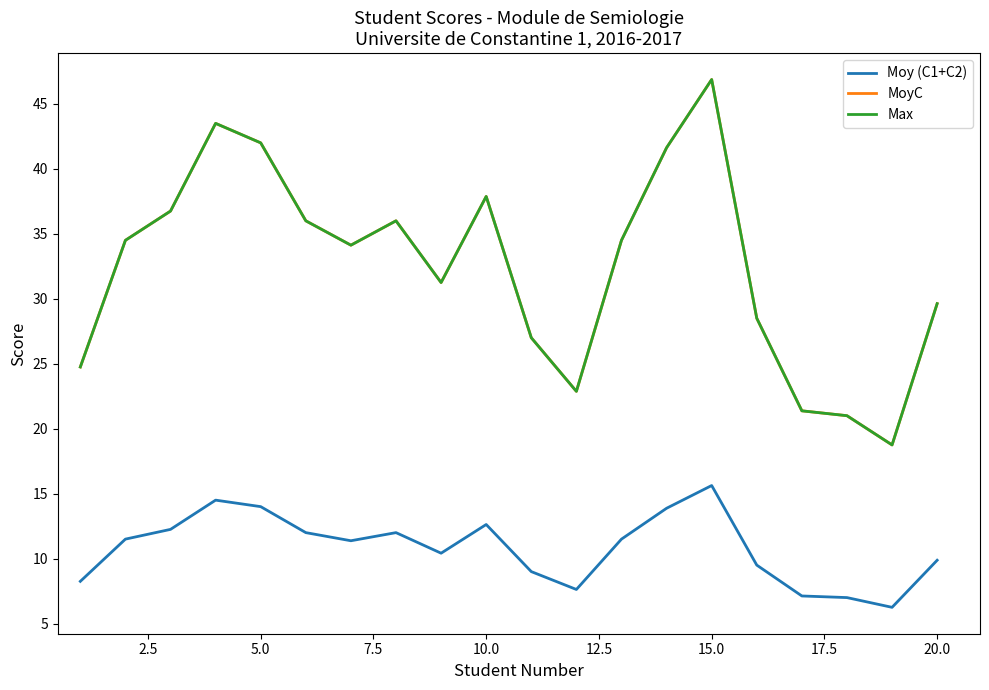

True or false: MoyC and Max cross at least once.

False